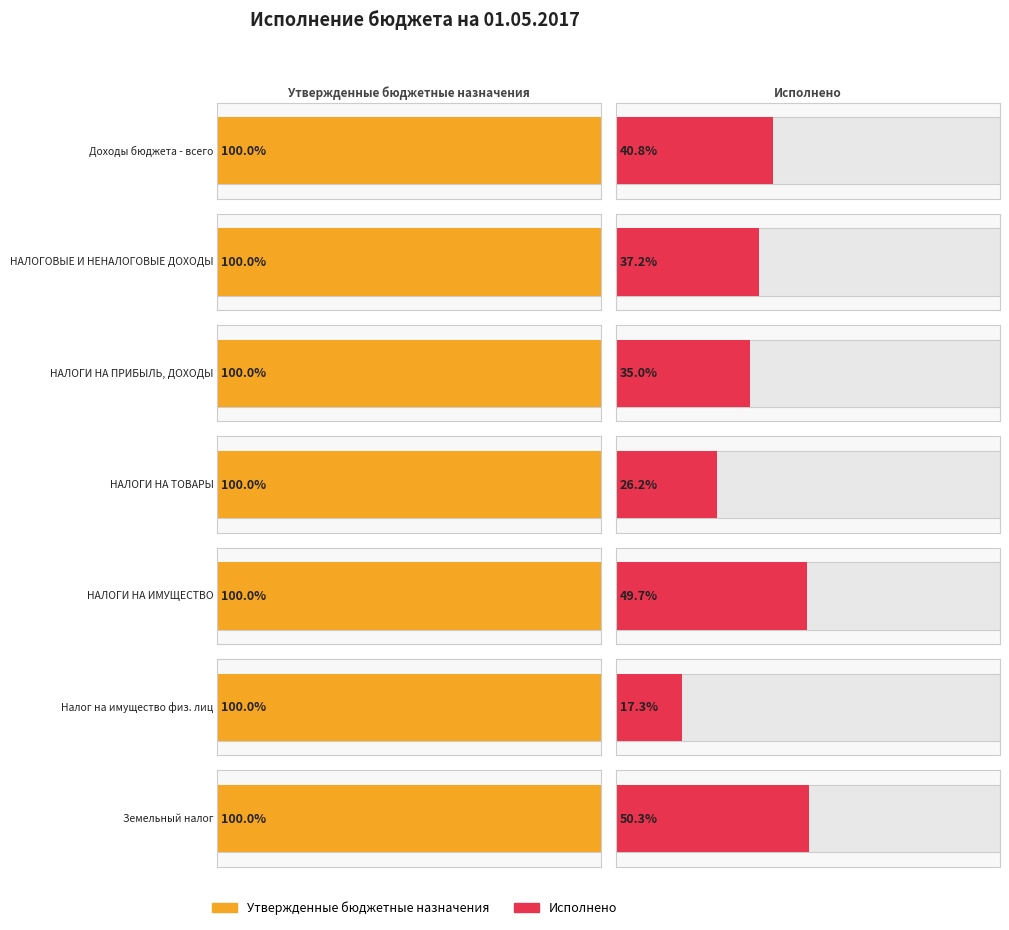

Reading right to left, transcribe all the data shown in this chart.

Утвержденные бюджетные назначения: 5994000.0	108000.0	6102000.0	1921500.0	24685000.0	33235300.0	37479600.0
Исполнено: 3012273.7	18679.1	3030952.9	504236.0	8634647.9	12353943.7	15294897.2